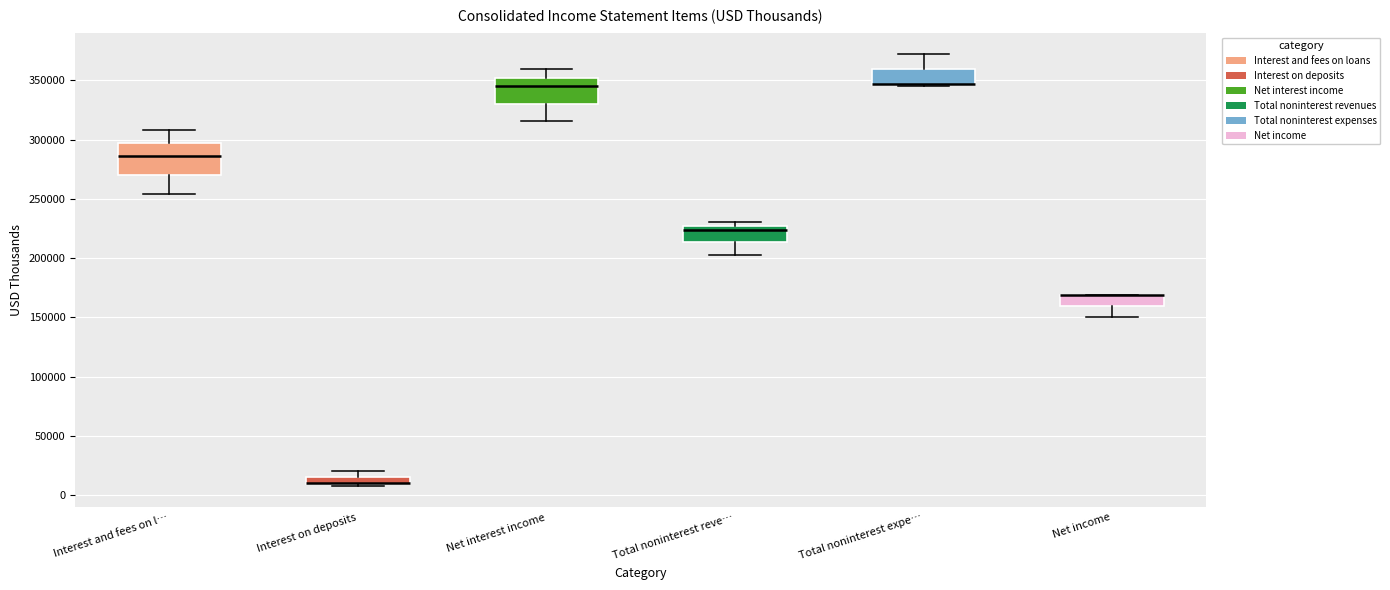

Which box is the tallest, from its lower edge to its upper edge?

Interest and fees on l…